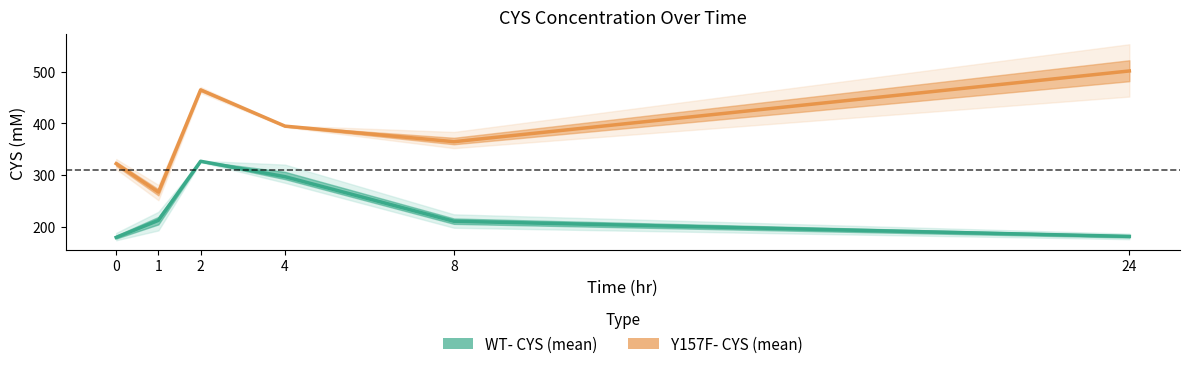

Which category has the highest value across all series?

24